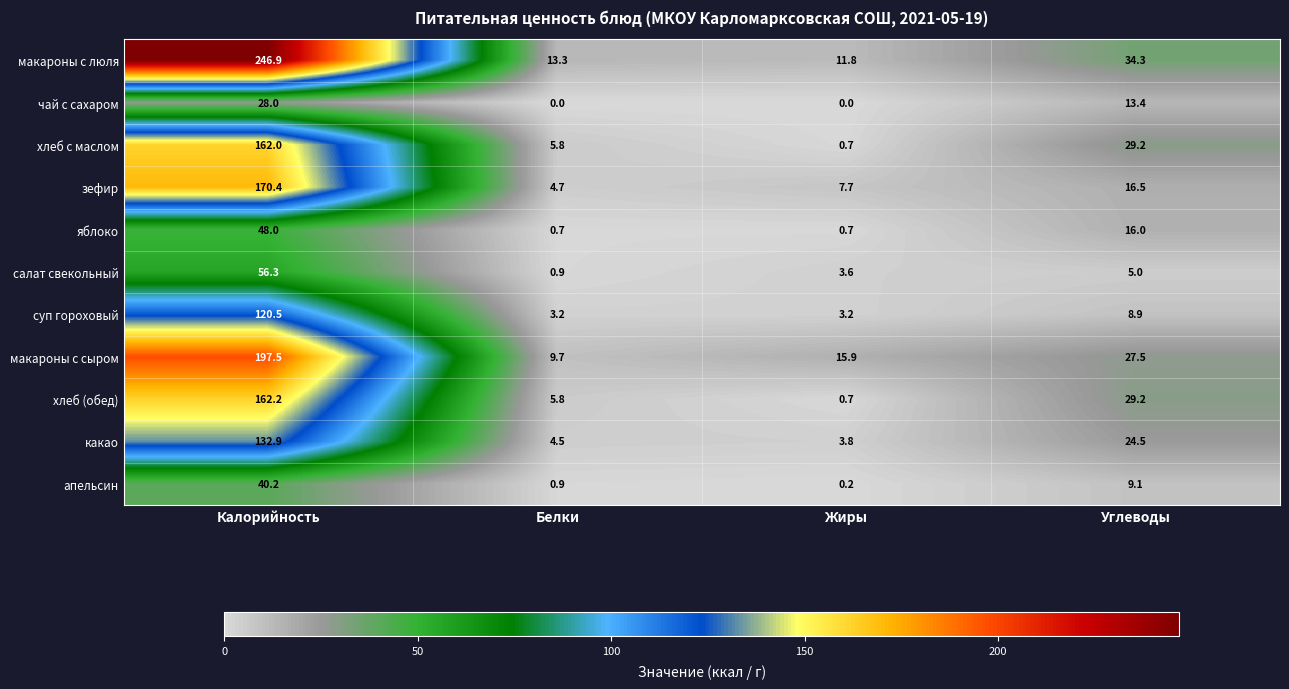

Which series has the largest total across all categories?

макароны с люля